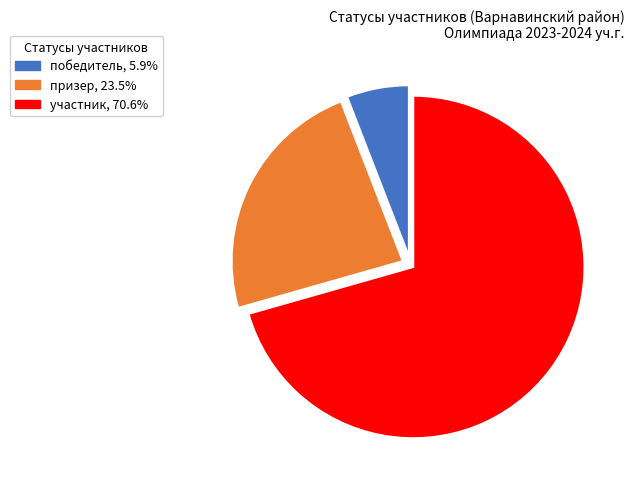

Approximately how many times larger is the value at призер, 23.5% compared to участник, 70.6%?

0.3